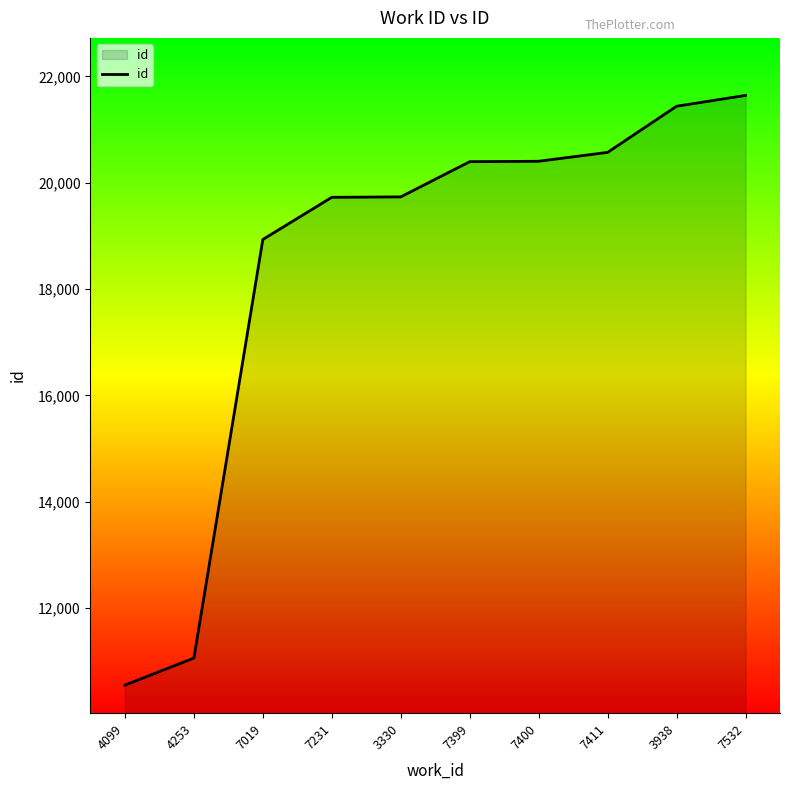

What is the difference between the values at 4253 and 7019?

7872